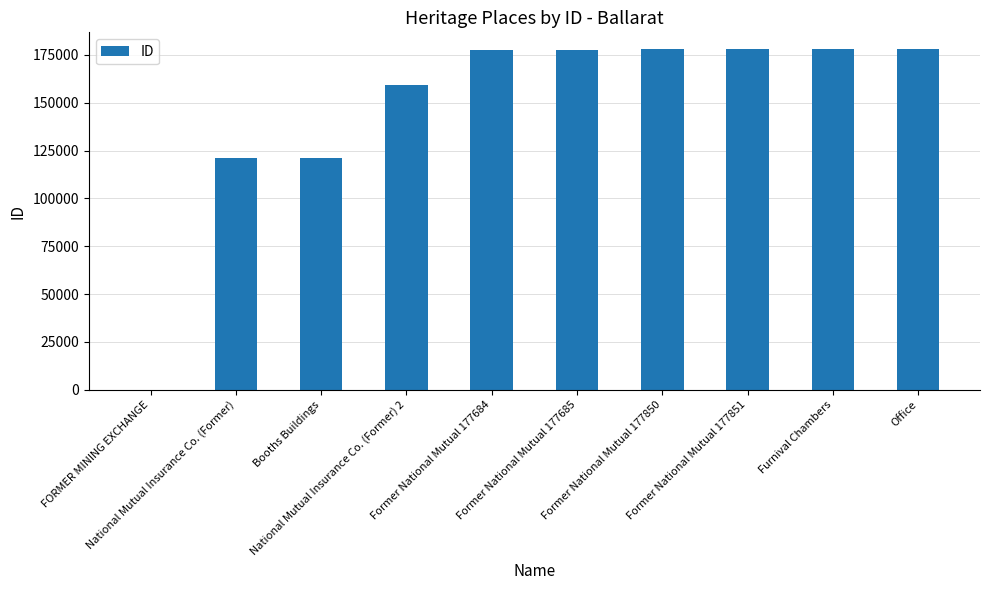

What is the maximum value shown in the chart?

177857